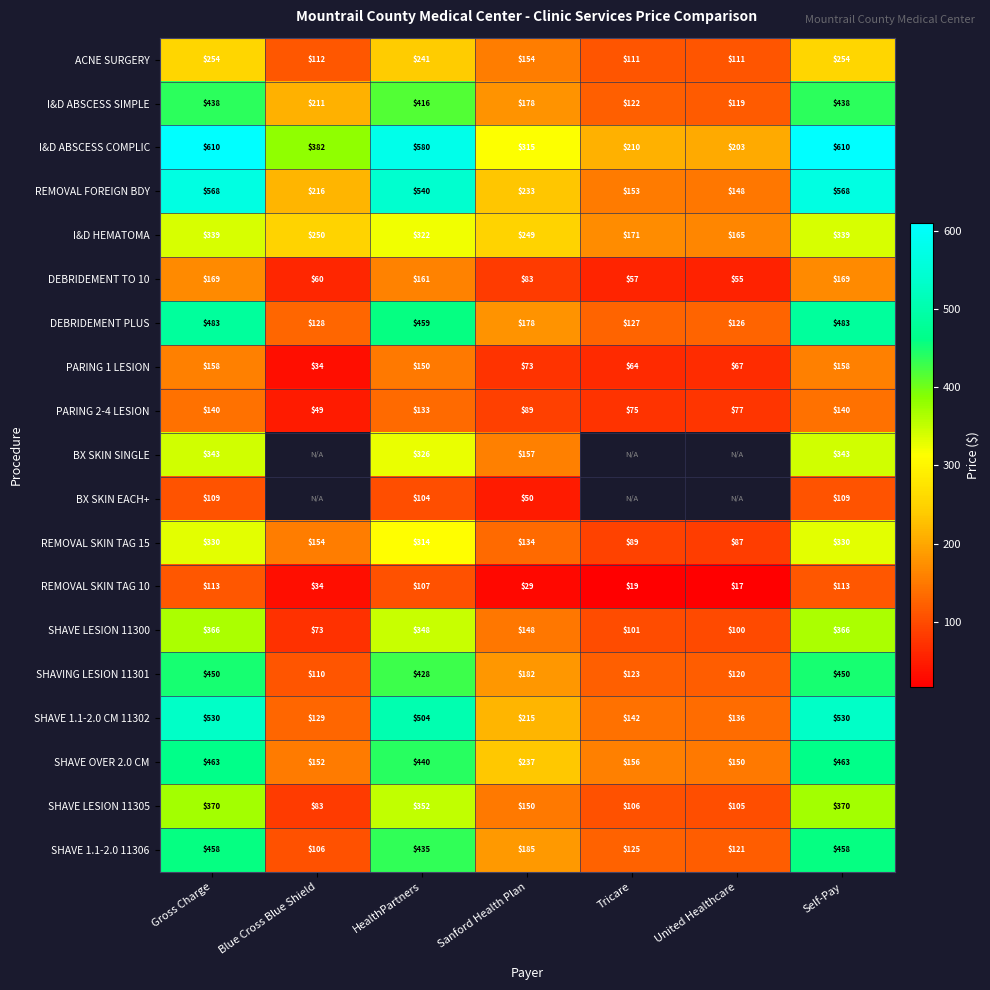

How many series are shown in this chart?

19